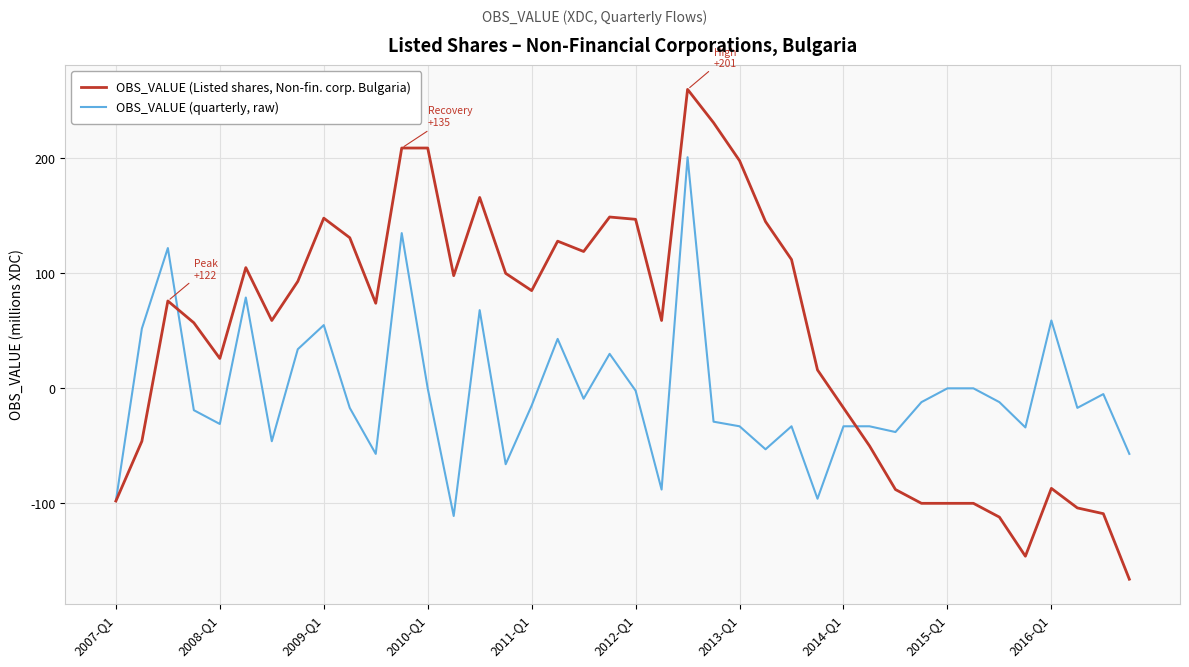

True or false: OBS_VALUE (Listed shares, Non-fin. corp. Bulgaria) and OBS_VALUE (quarterly, raw) cross at least once.

True